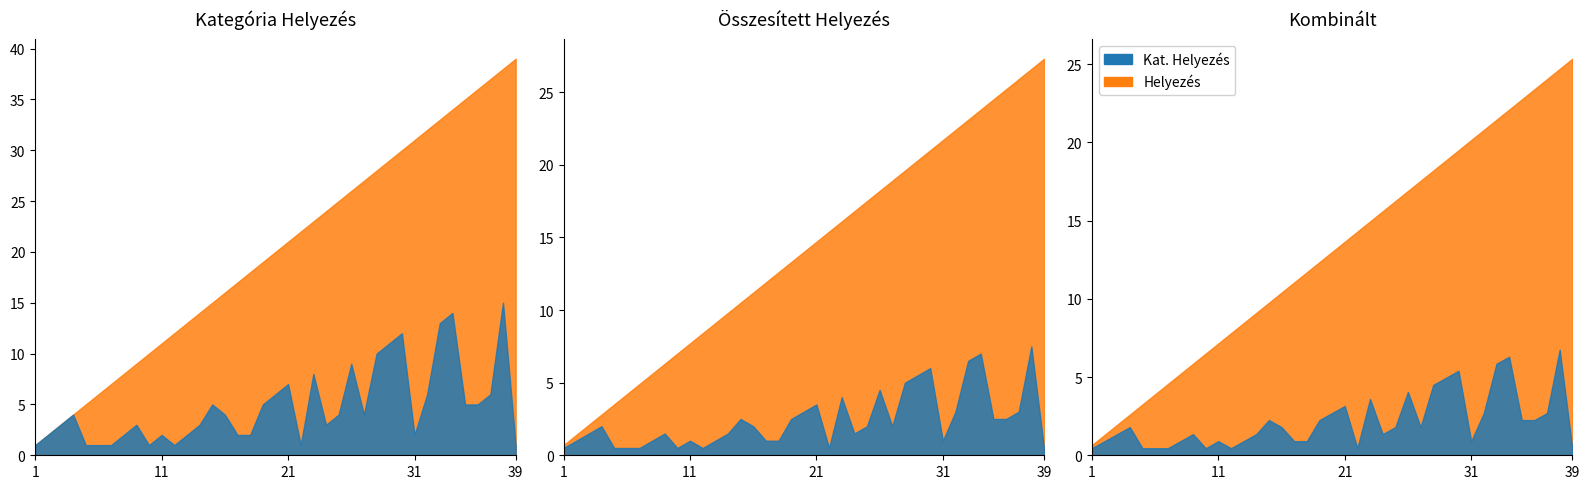

True or false: Helyezés and Kat. Helyezés cross at least once.

False